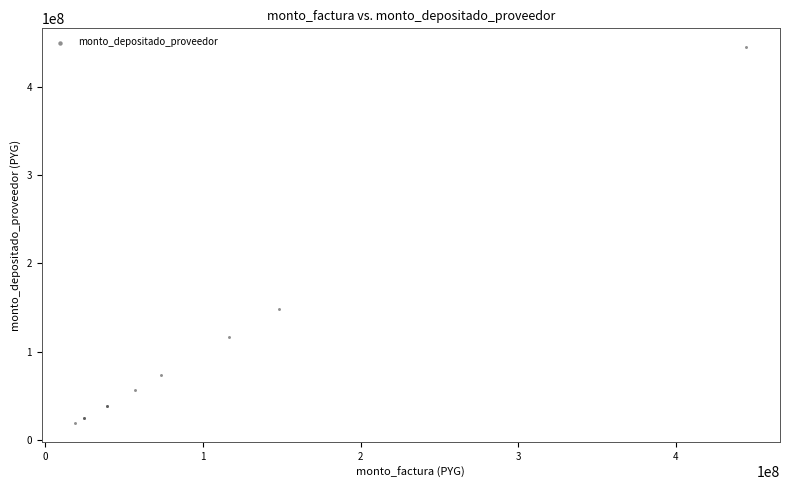

What Y value in the scatter plot is closest to 231857824?

148276322